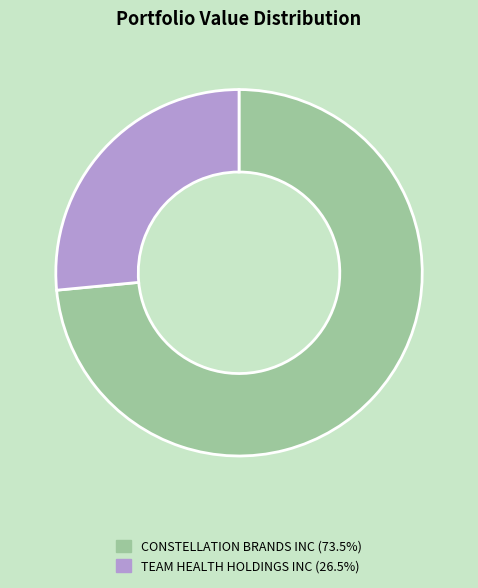

Which category has the biggest portion of the pie?

CONSTELLATION BRANDS INC